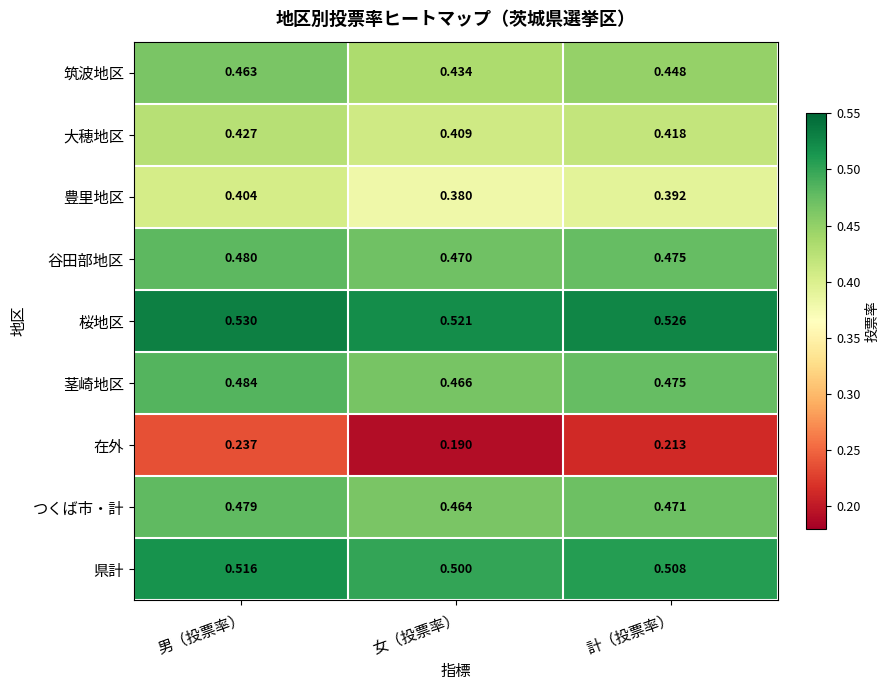

Between 女（投票率） and 計（投票率）, which series saw the biggest shift?

在外